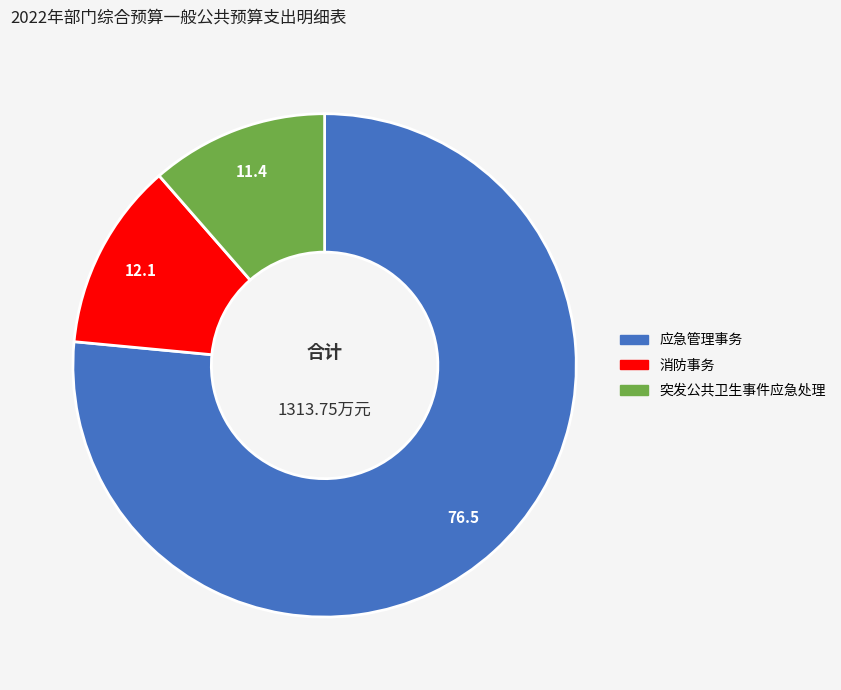

How many slices are in this pie chart?

3